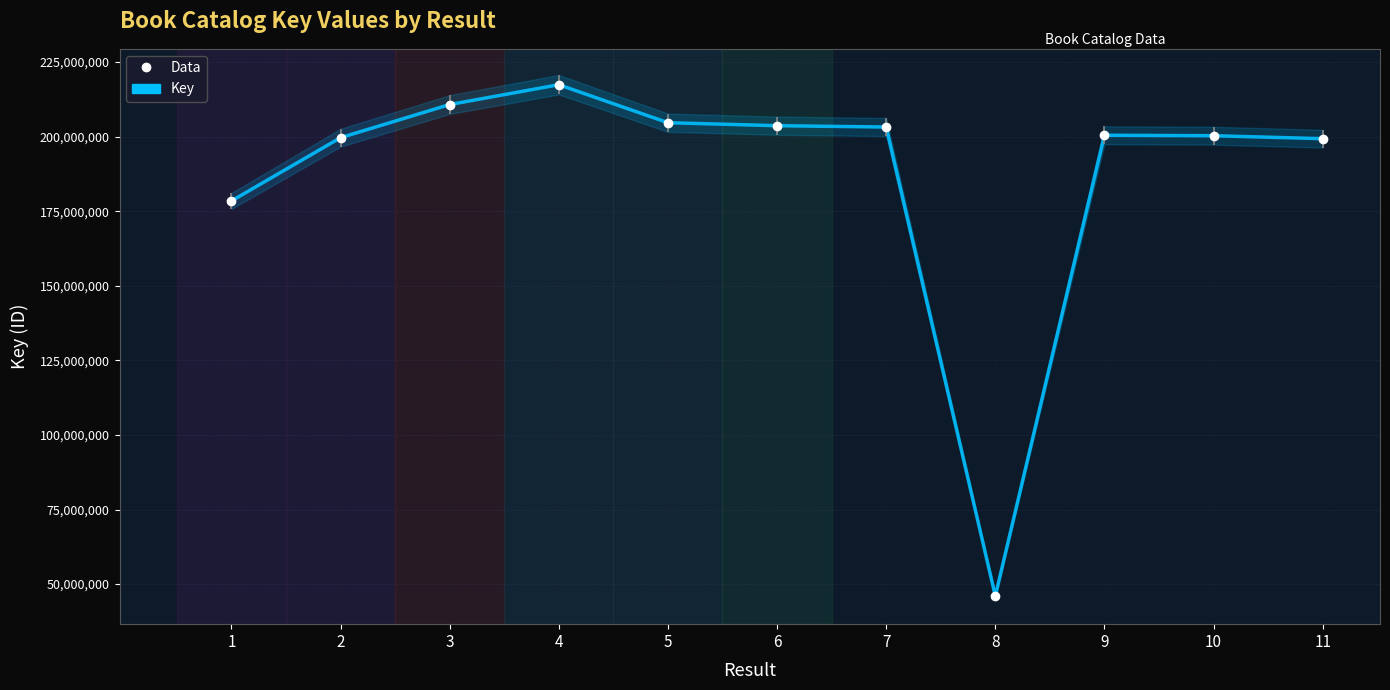

What is the difference between the second highest and second lowest values?

32319544